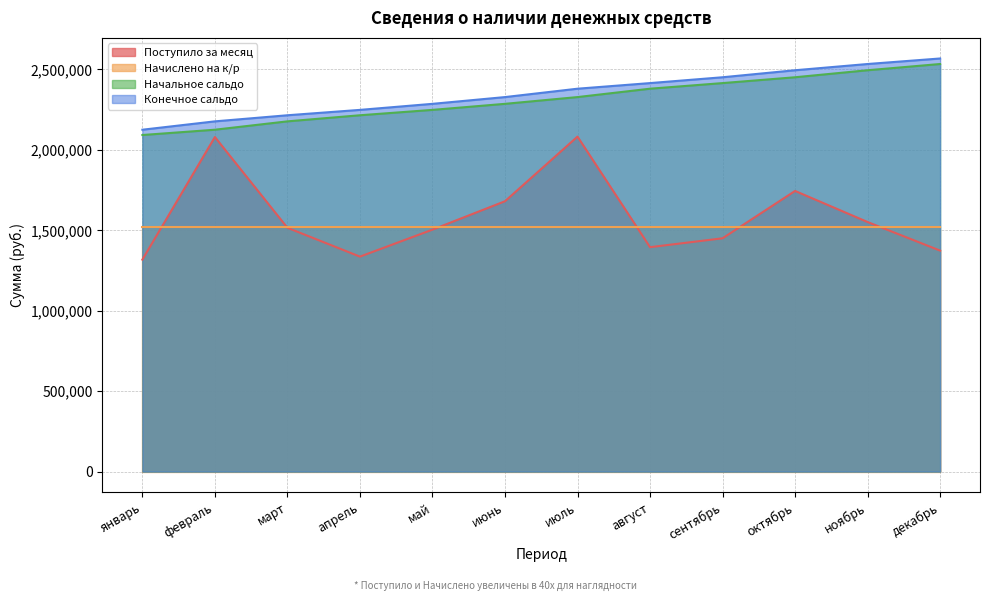

What is the greatest value displayed?

2568291.5